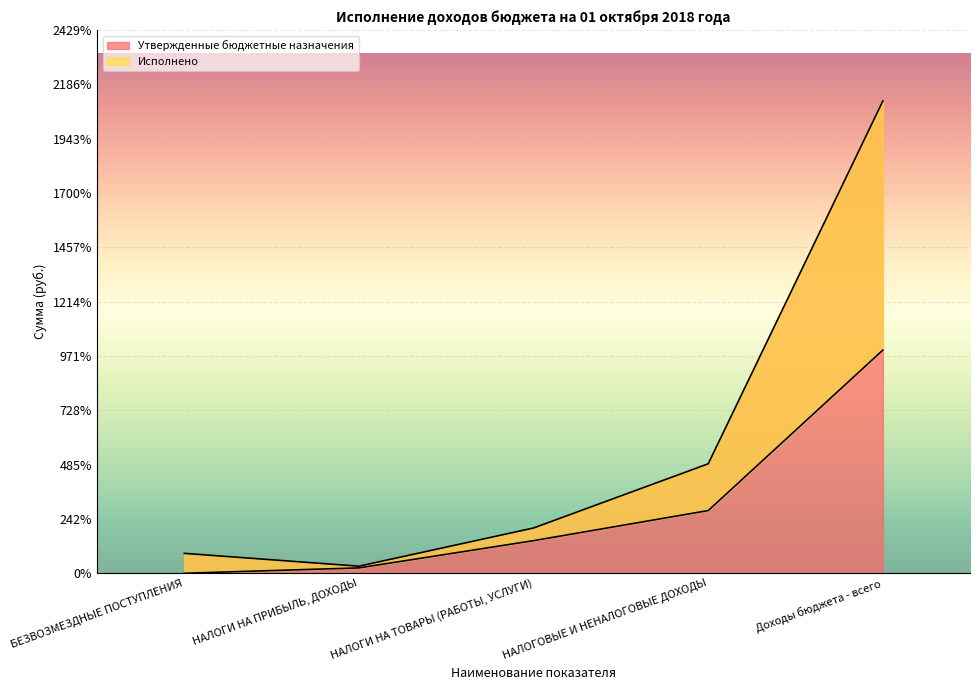

What is the sum of all Исполнено values?

14483408.1